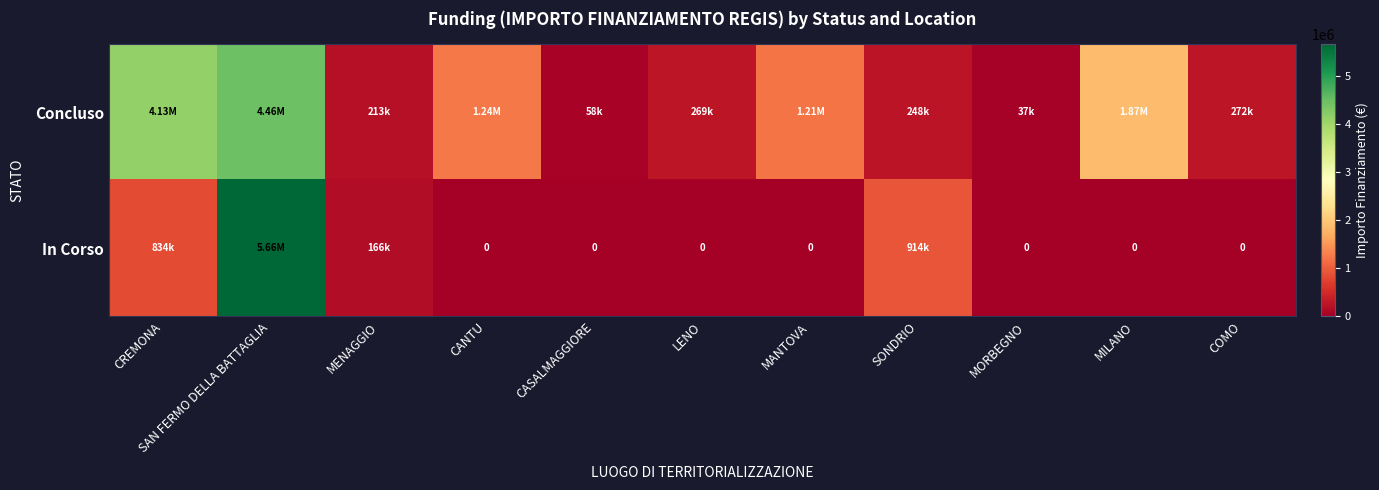

The value of Concluso at CASALMAGGIORE is 57564.0. True or false?

True